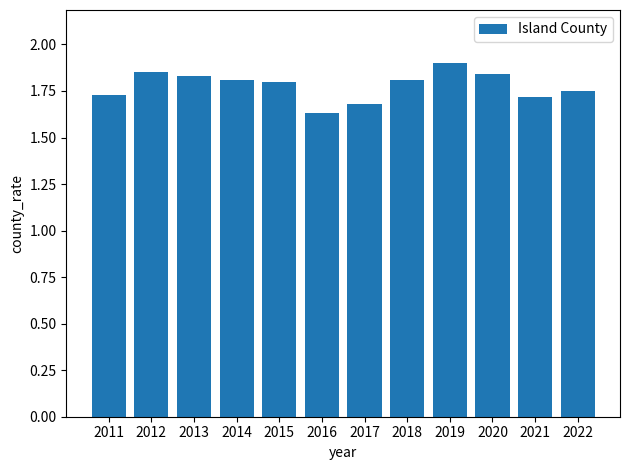

Is it true that the value at 2022 is 1.8?

True